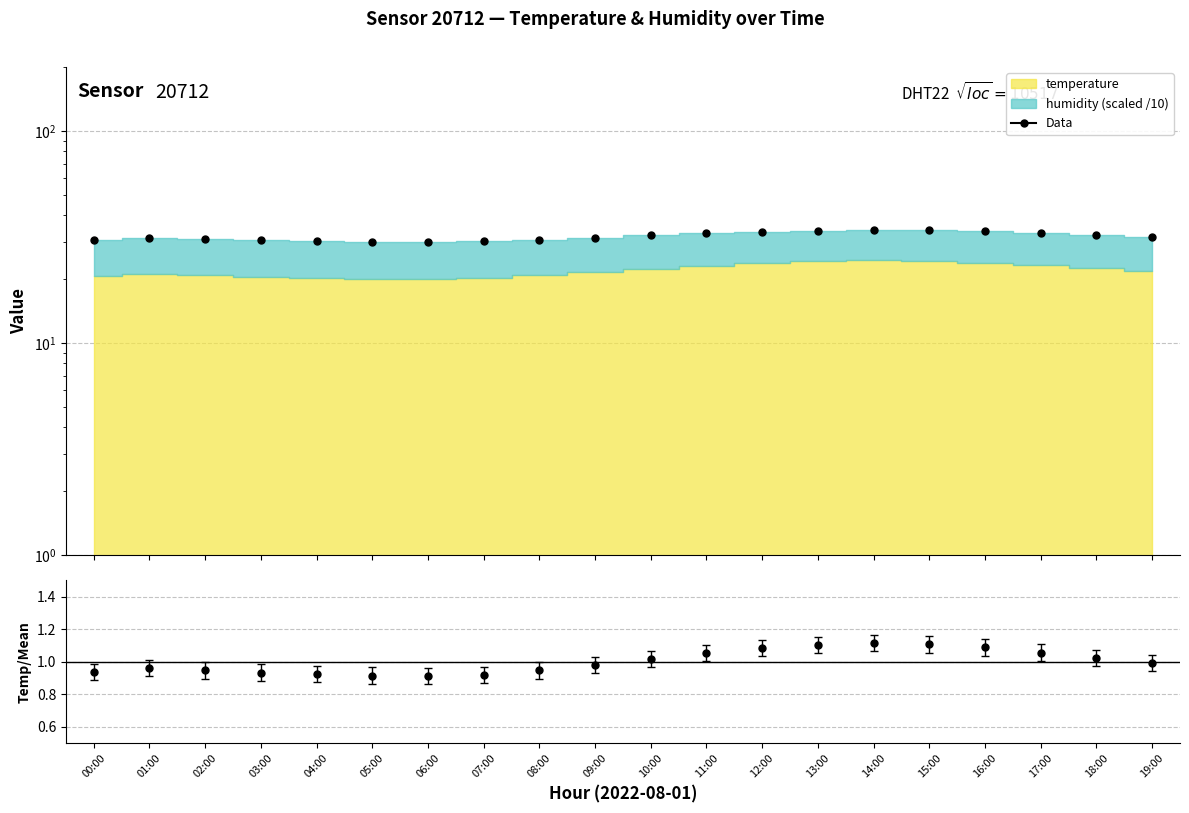

What is the change in value from 17:00 to 18:00?

-0.6